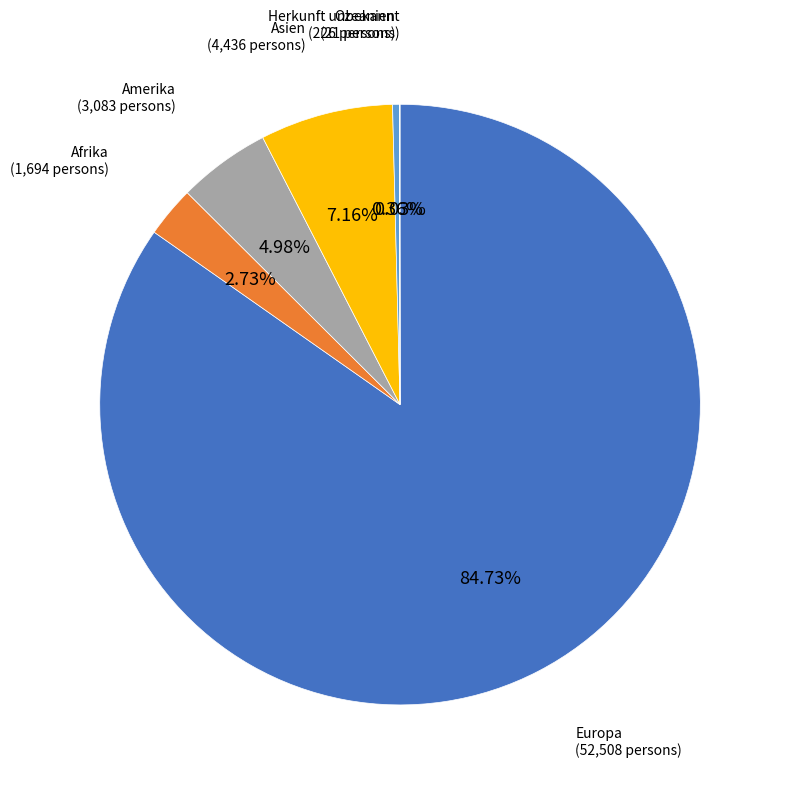

Is there any slice that represents more than half of the pie?

Yes